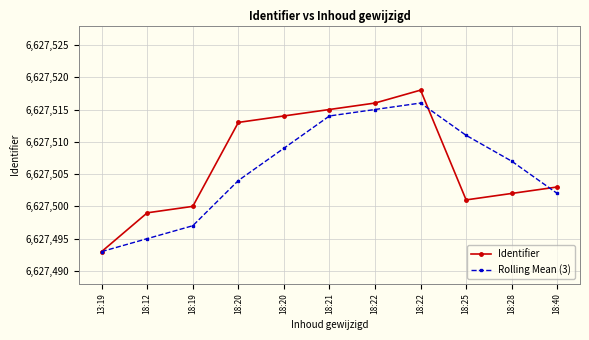

What are all the series names shown in the legend?

Identifier, Rolling Mean (3)